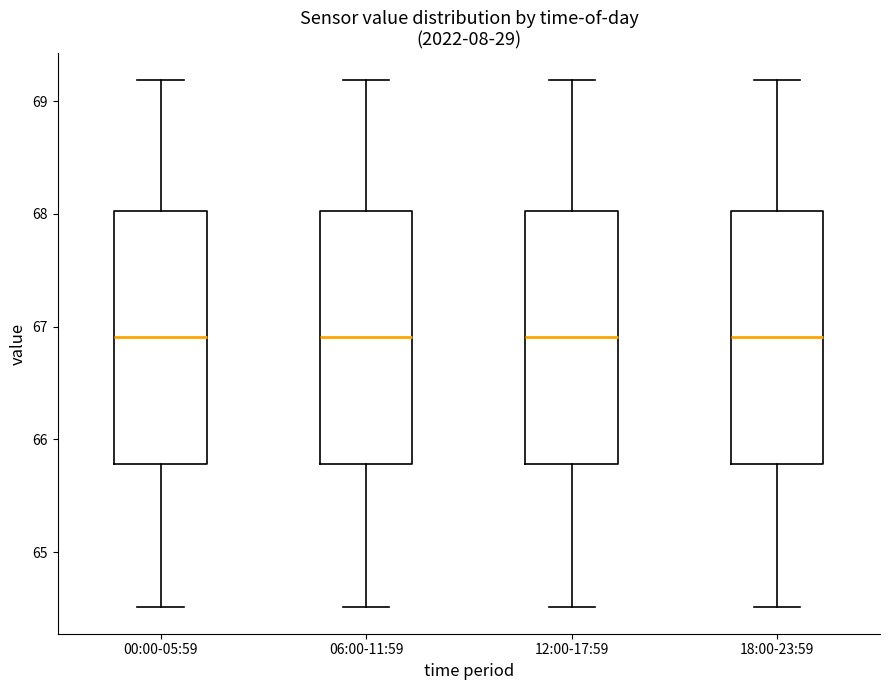

Reading left to right, read every box against the y-axis: the position of its median line, the range the box covers, and the ends of its whiskers. The values are not printed on the chart, so give them approximately, as read against the axis.

00:00-05:59: median 66.9, box 65.8 to 68.0, whiskers 64.5 to 69.2
06:00-11:59: median 66.9, box 65.8 to 68.0, whiskers 64.5 to 69.2
12:00-17:59: median 66.9, box 65.8 to 68.0, whiskers 64.5 to 69.2
18:00-23:59: median 66.9, box 65.8 to 68.0, whiskers 64.5 to 69.2